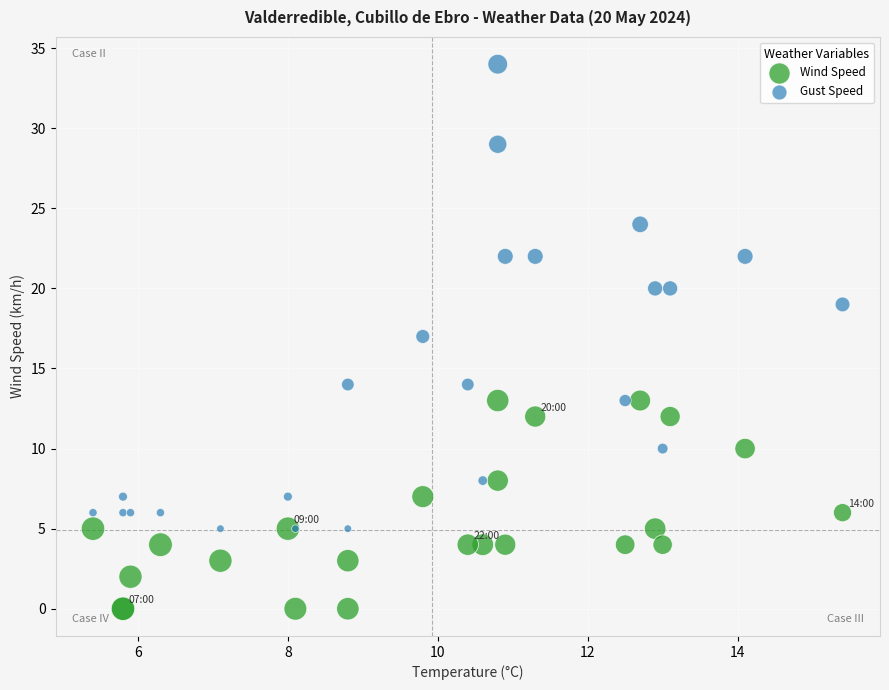

Which series has the widest spread of Y values?

Gust Speed